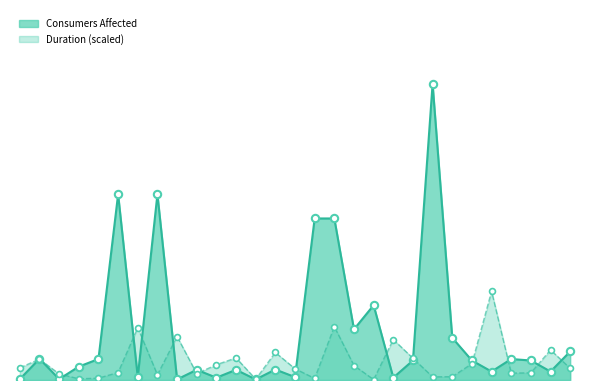

What is the change in value from 1 to 24?

+64